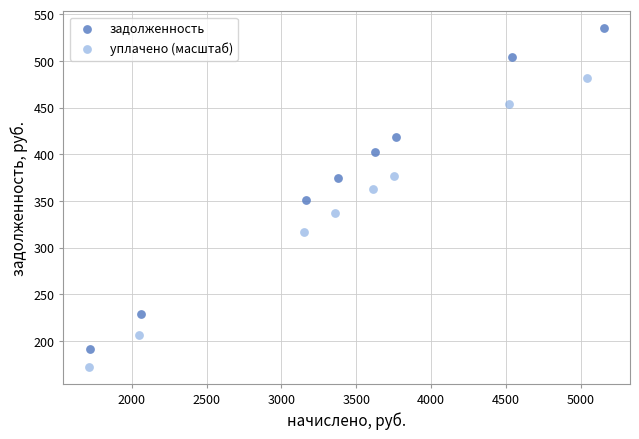

Which series reaches the minimum Y coordinate?

уплачено (масштаб)